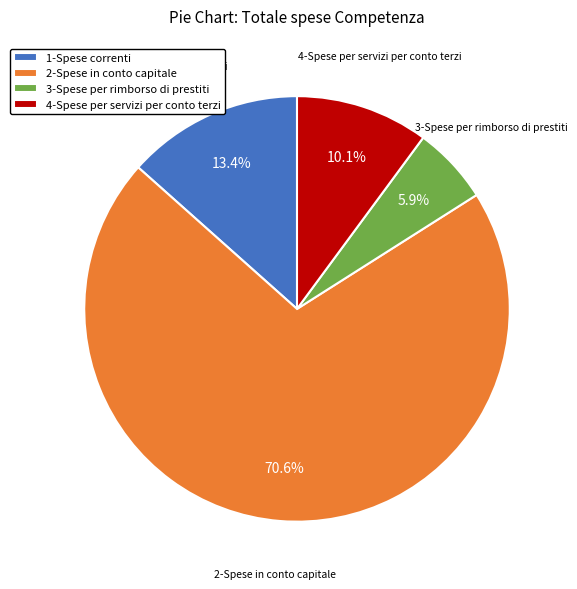

Rank the categories by value from highest to lowest.

2-Spese in conto capitale, 1-Spese correnti, 4-Spese per servizi per conto terzi, 3-Spese per rimborso di prestiti